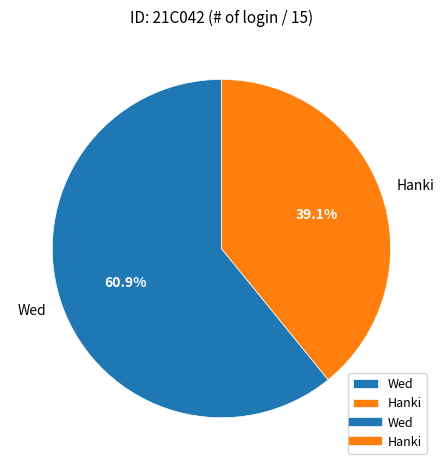

What is the majority slice?

Wed